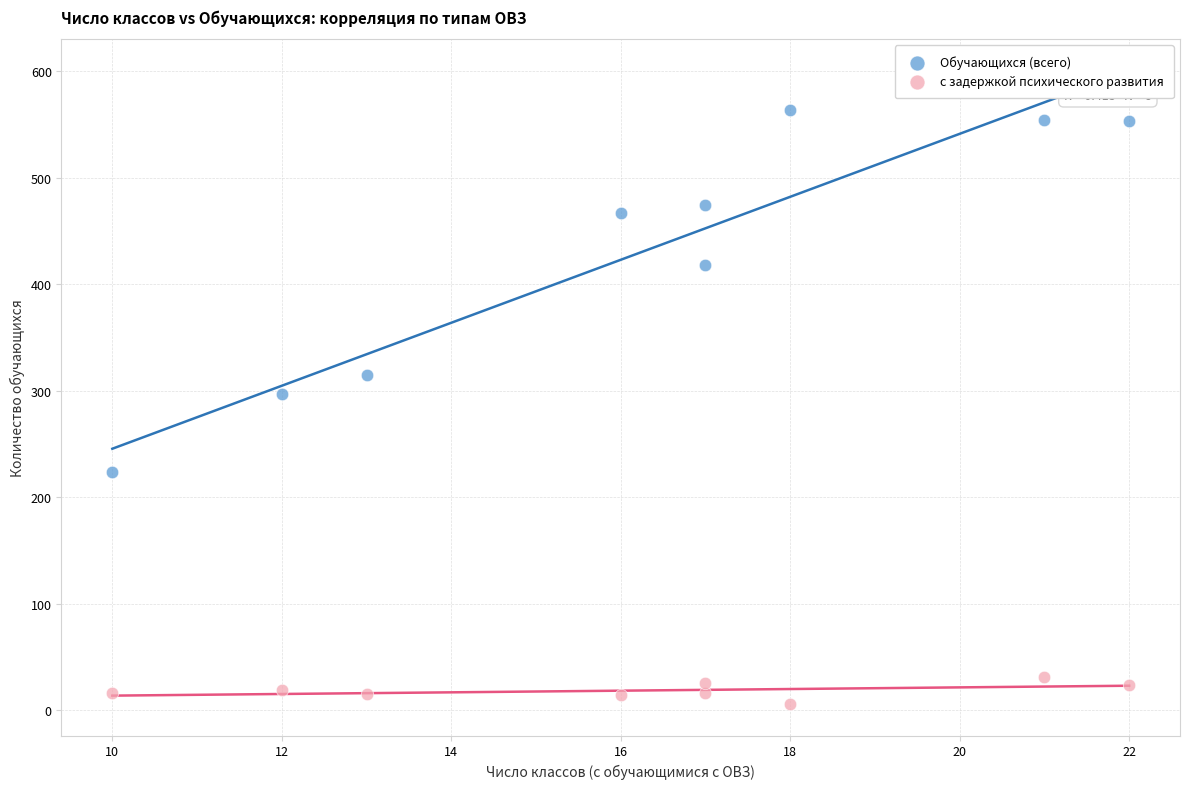

In the Обучающихся (всего) series, what Y value is closest to 394?

418